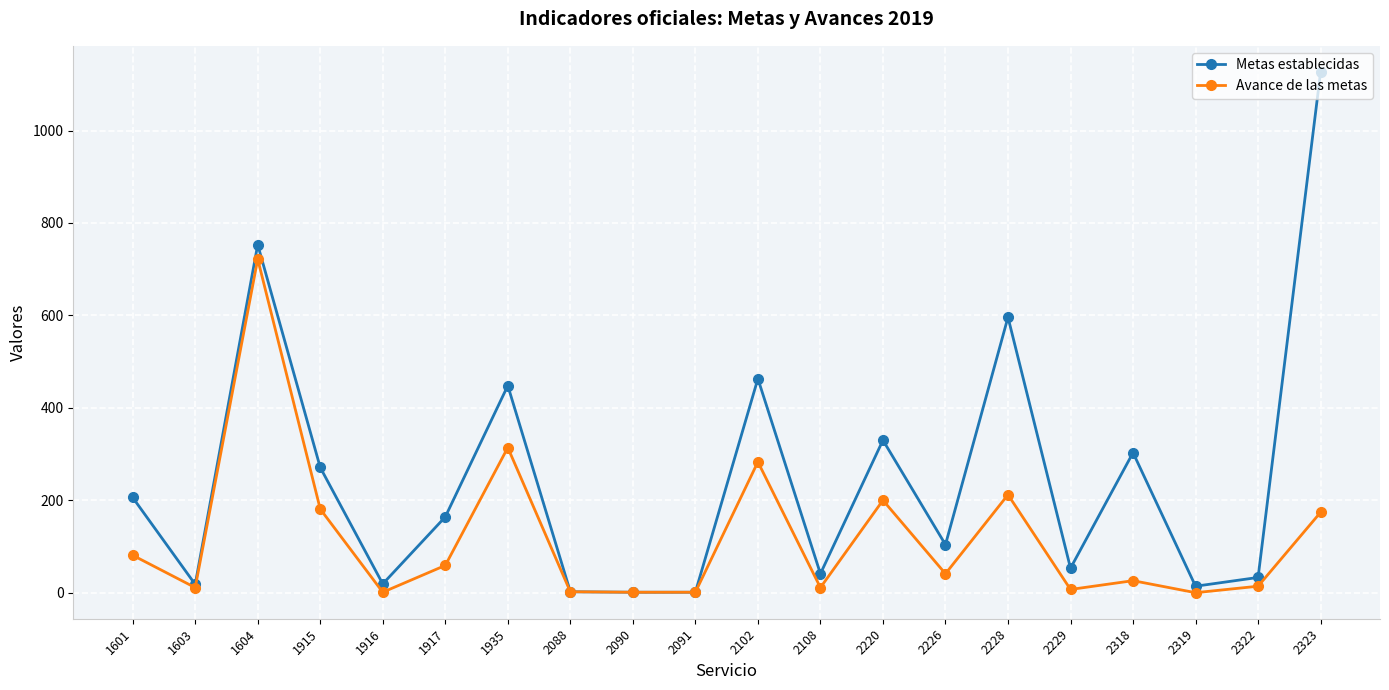

What is the maximum value shown in the chart?

1127